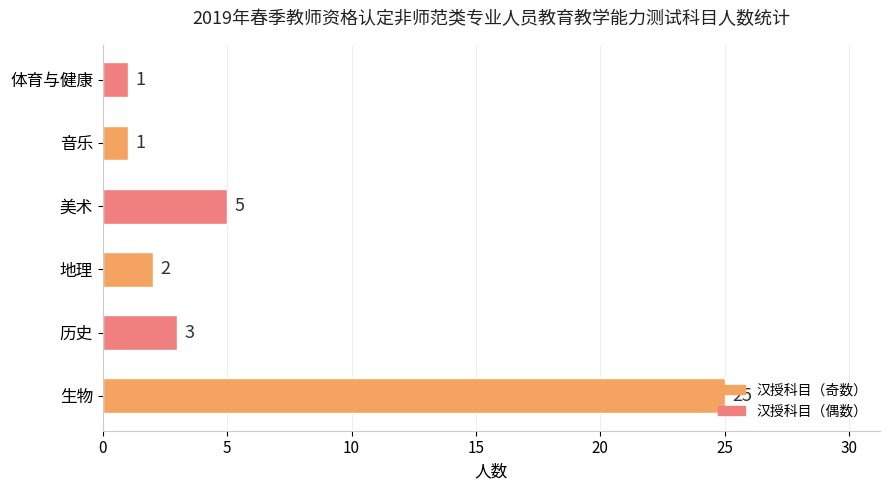

Where is the data nearest to the value 13?

美术